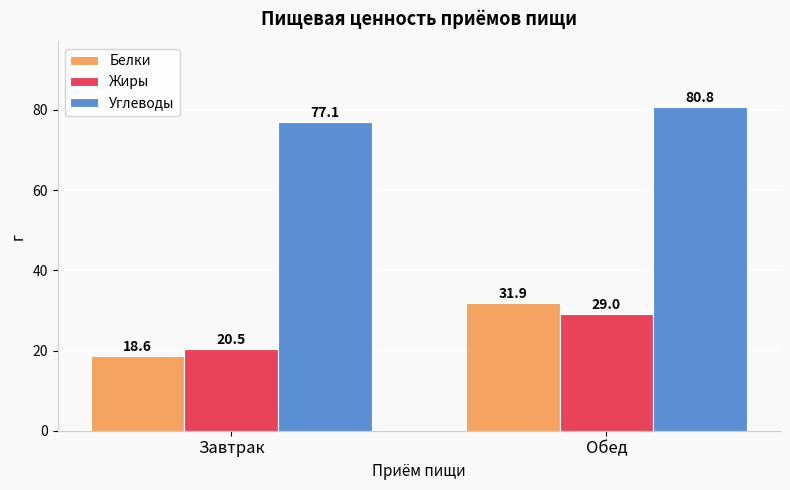

Are the bars grouped side by side (vs. stacked)?

Yes